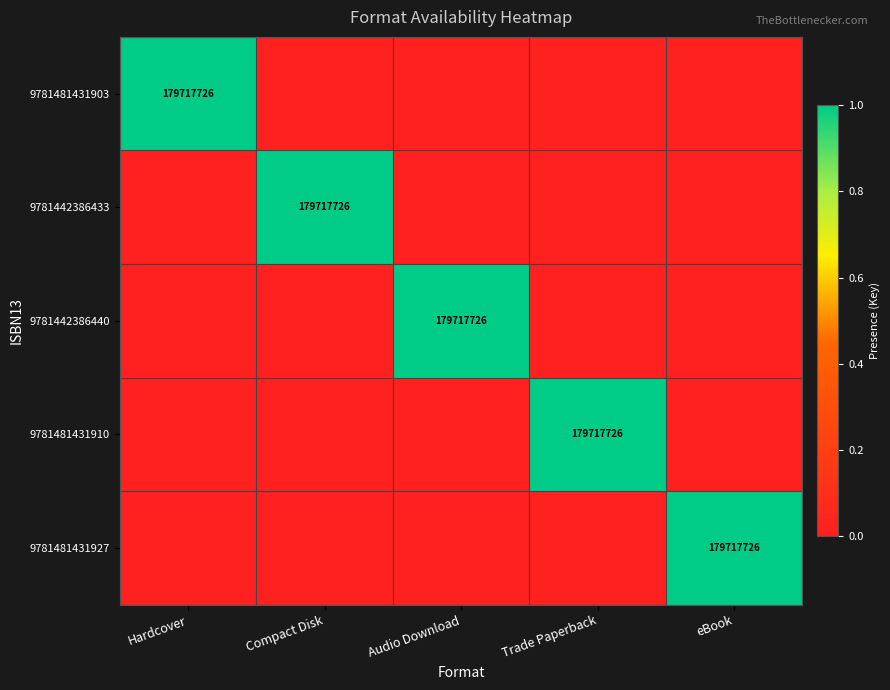

Between Audio Download and Hardcover, which is larger?

Hardcover